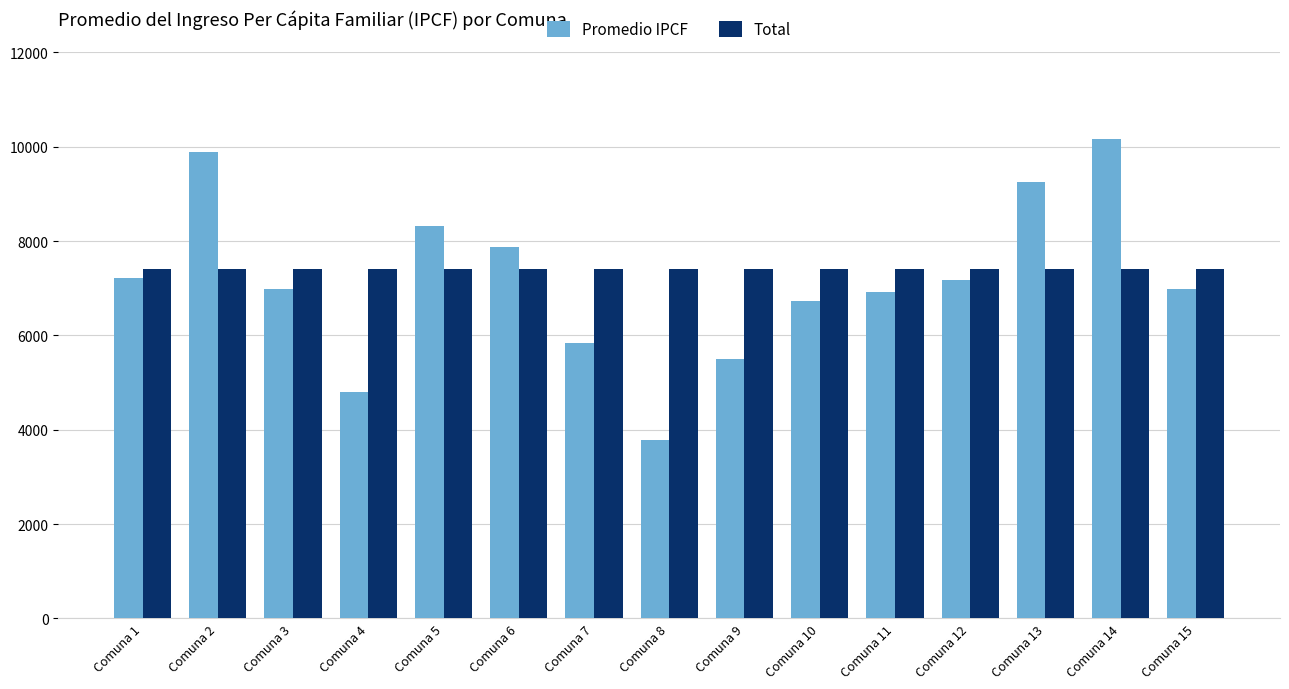

Which category has the lowest value in the Promedio IPCF series?

Comuna 8